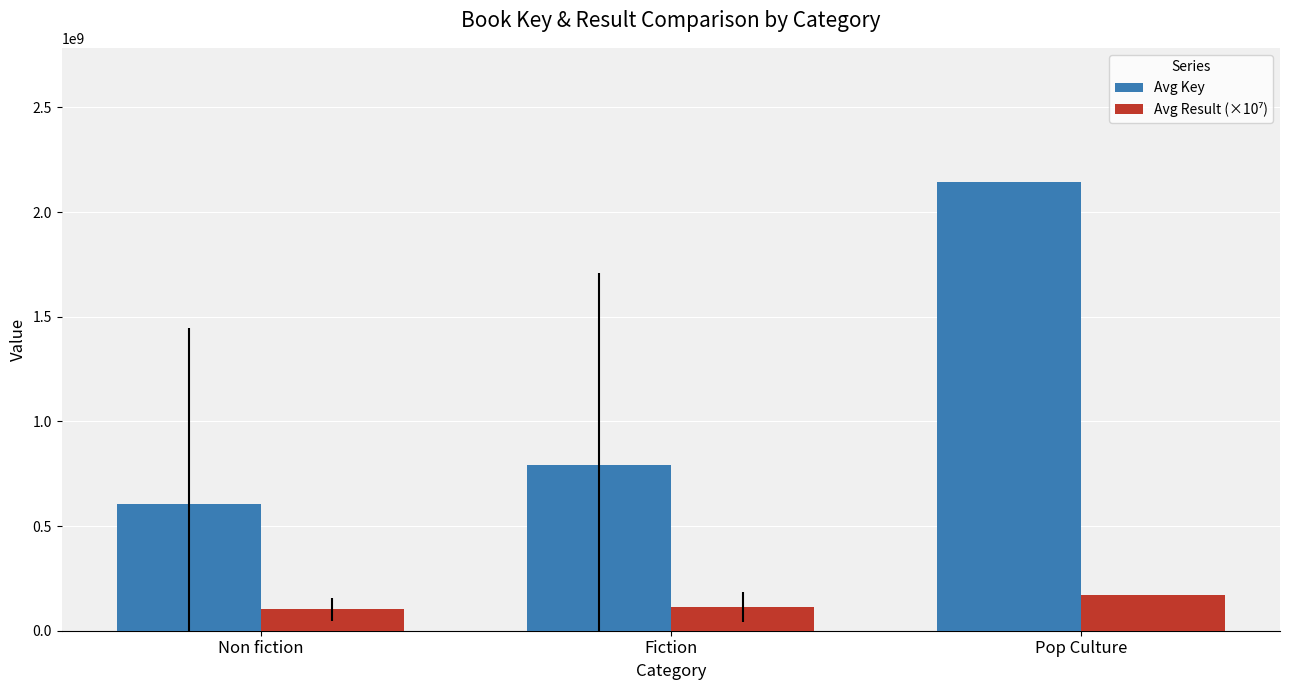

What is the spread (max minus min) of values at Non fiction?

504111265.9